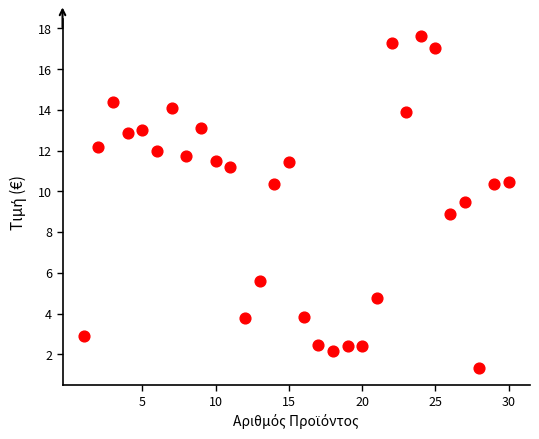

What is the range of Y values (max minus min)?

16.3